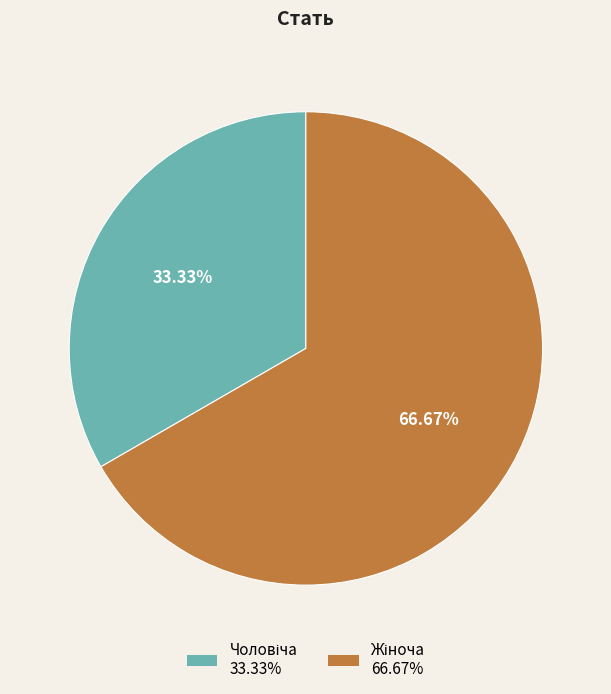

Is there any slice that represents more than half of the pie?

Yes